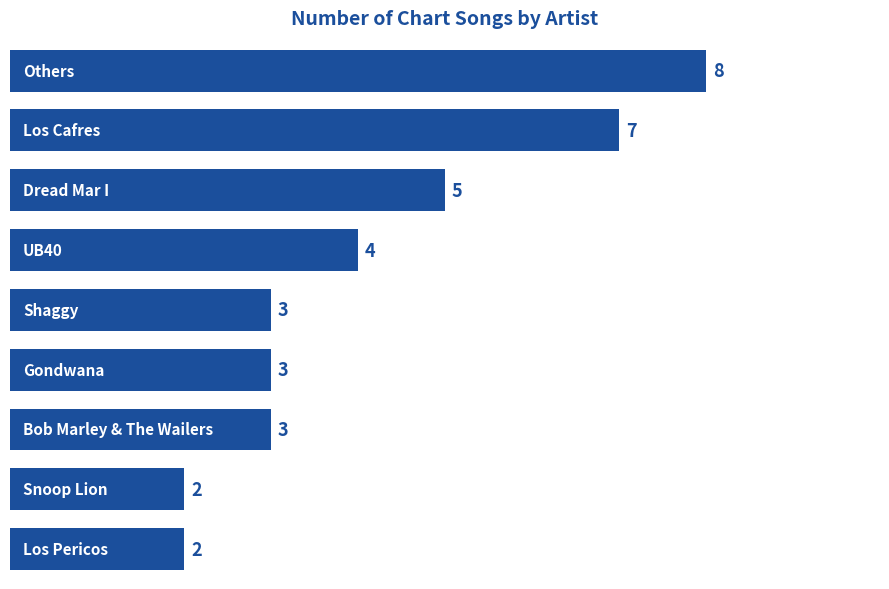

What is the greatest value displayed?

8